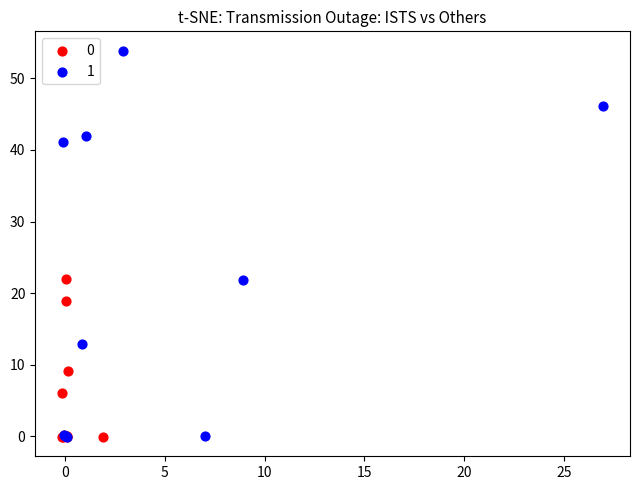

Which series has the largest Y range (max minus min)?

1